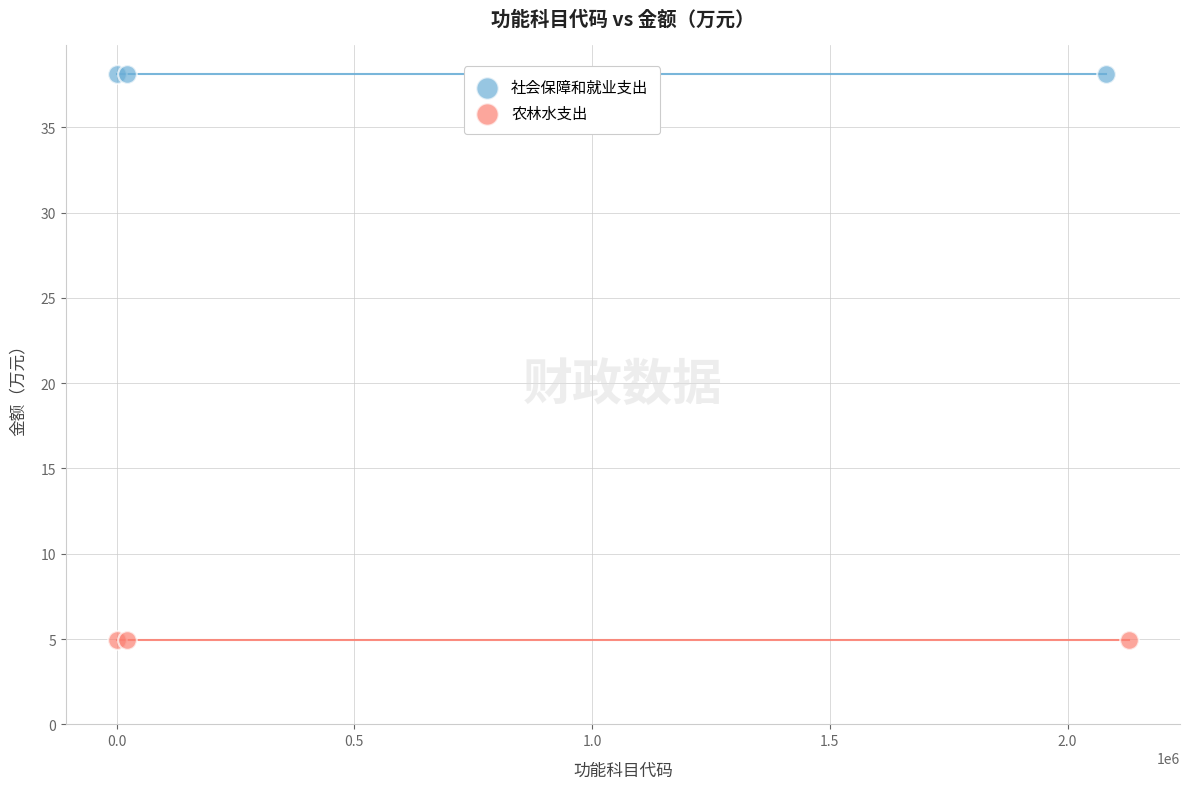

Which series reaches the minimum Y coordinate?

农林水支出